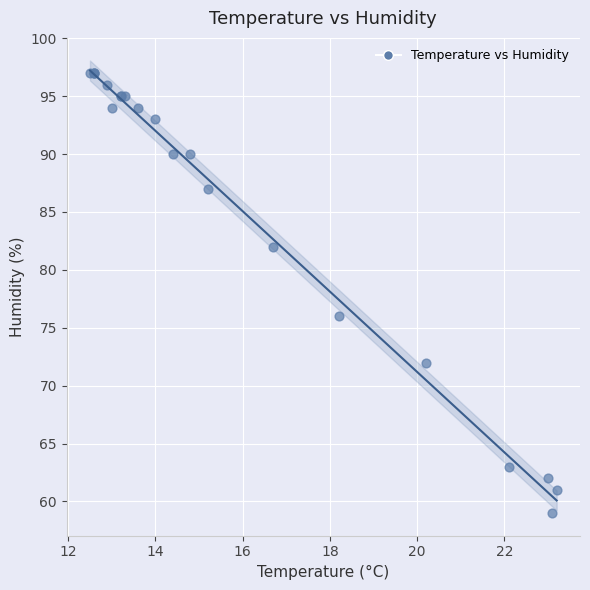

What Y value in the scatter plot is closest to 78?

76